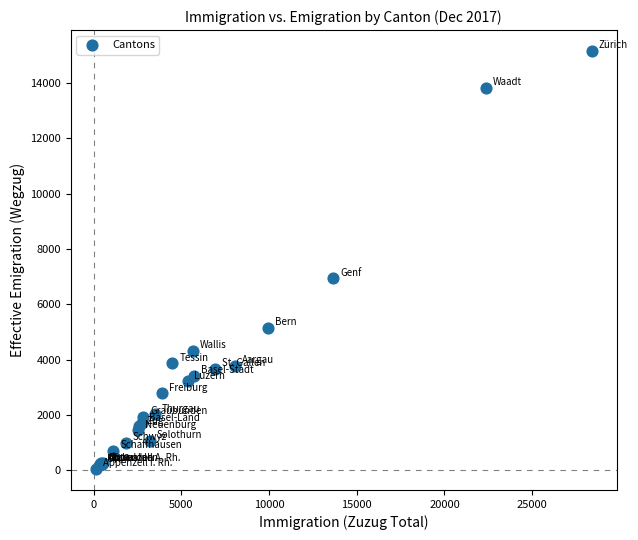

What Y value in the scatter plot is closest to 7603?

6938